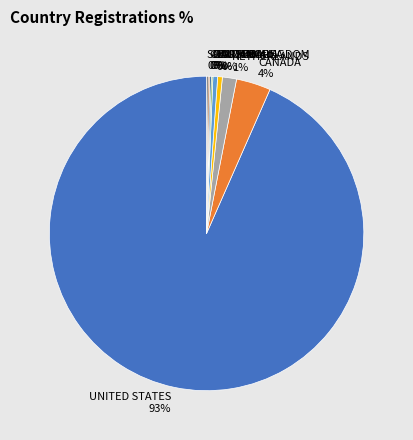

To the nearest percent, what percentage of the pie is NETHERLANDS?

1%